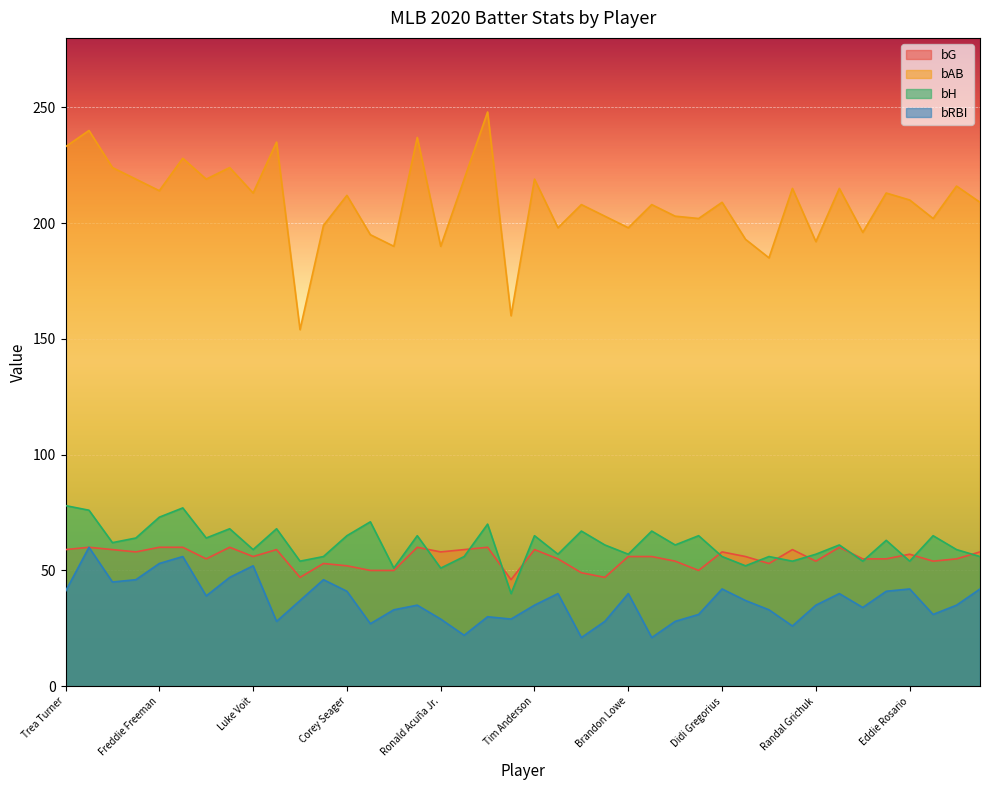

What is the value of the bG point at the 34th from the left?

60